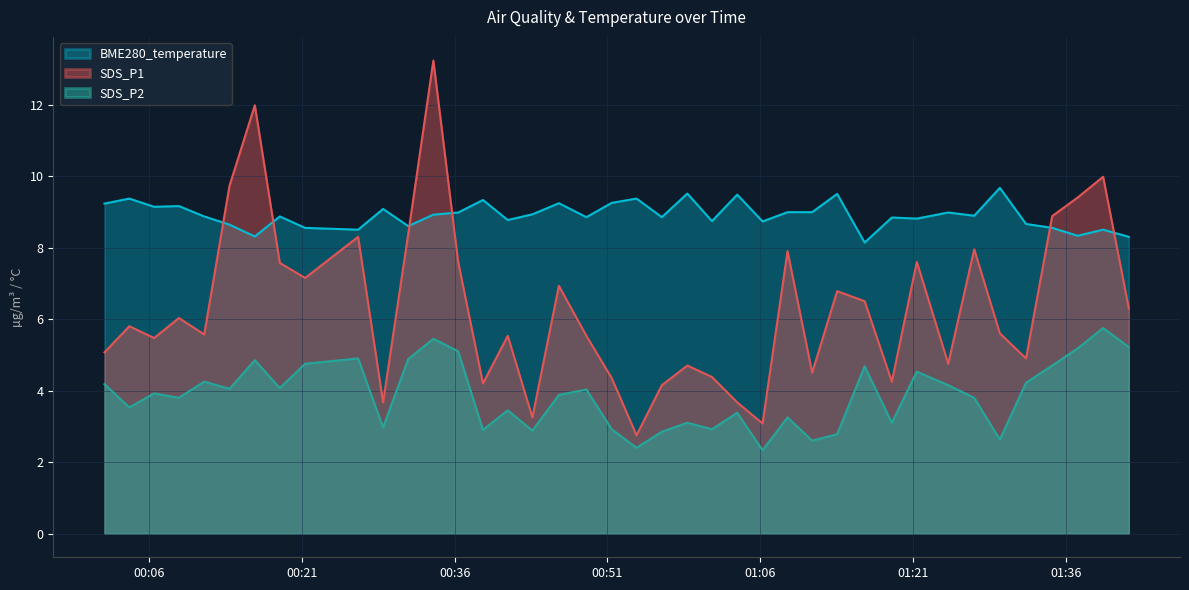

What is the greatest value displayed?

13.2